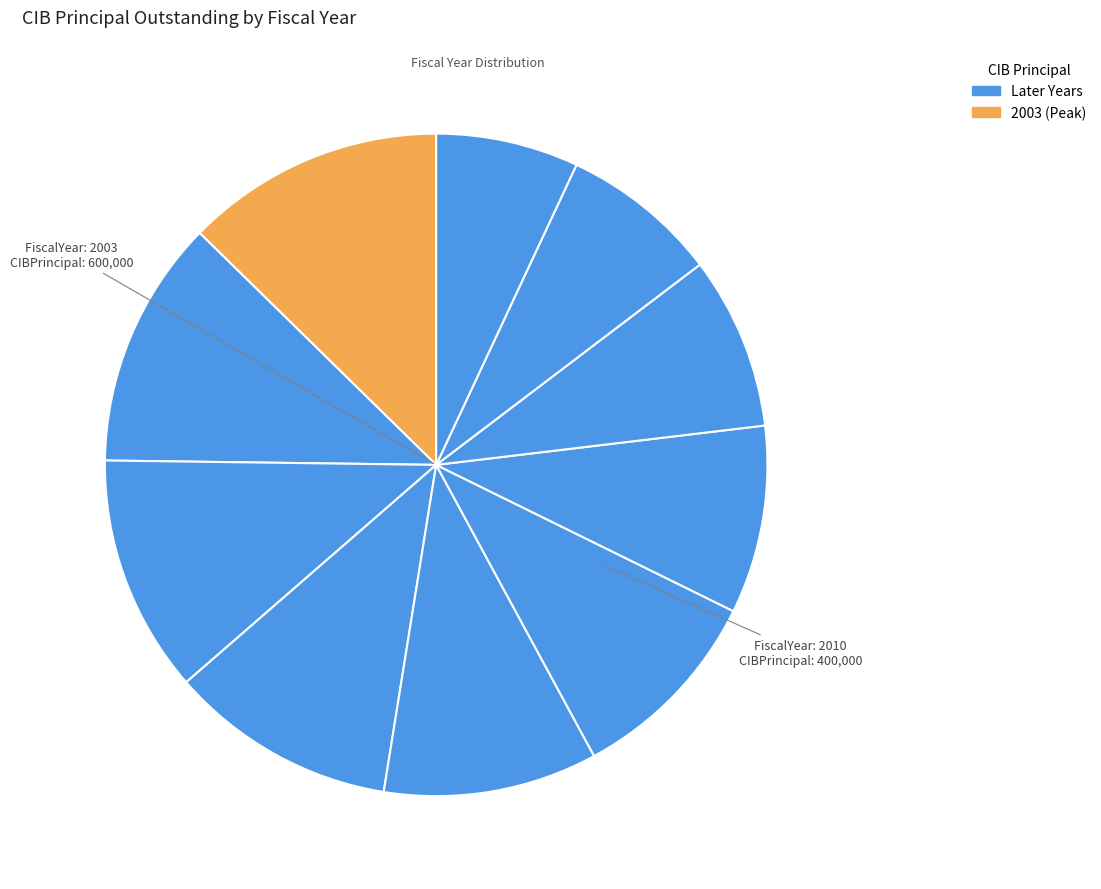

Rank the categories by value from lowest to highest.

2012, 2011, 2010, 2009, 2008, 2007, 2006, 2005, 2004, 2003